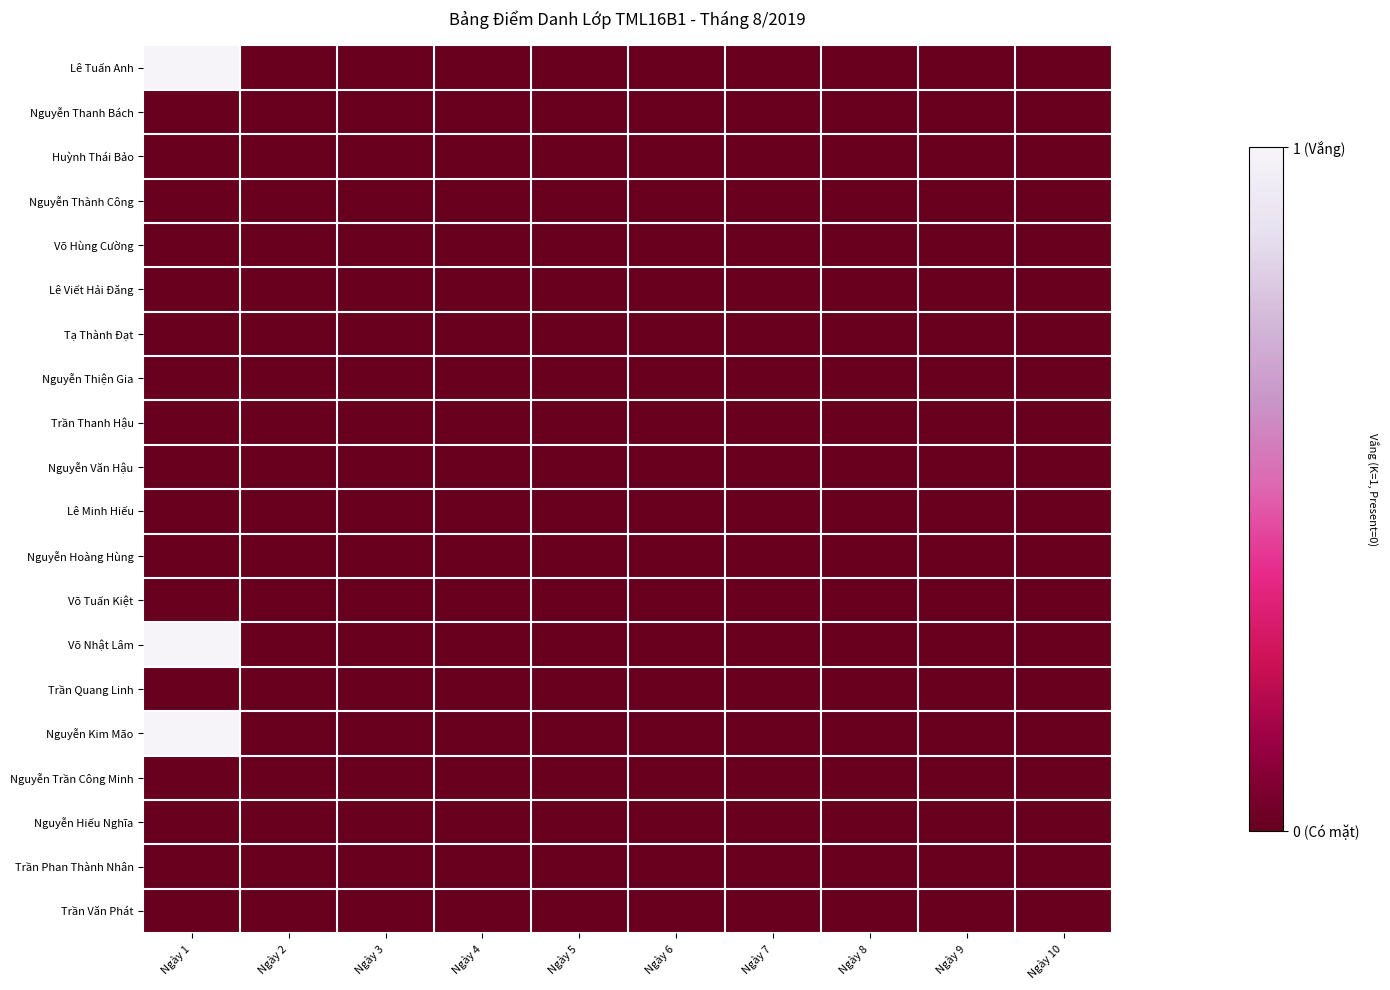

Which category has the lowest value across all series?

Ngày 2